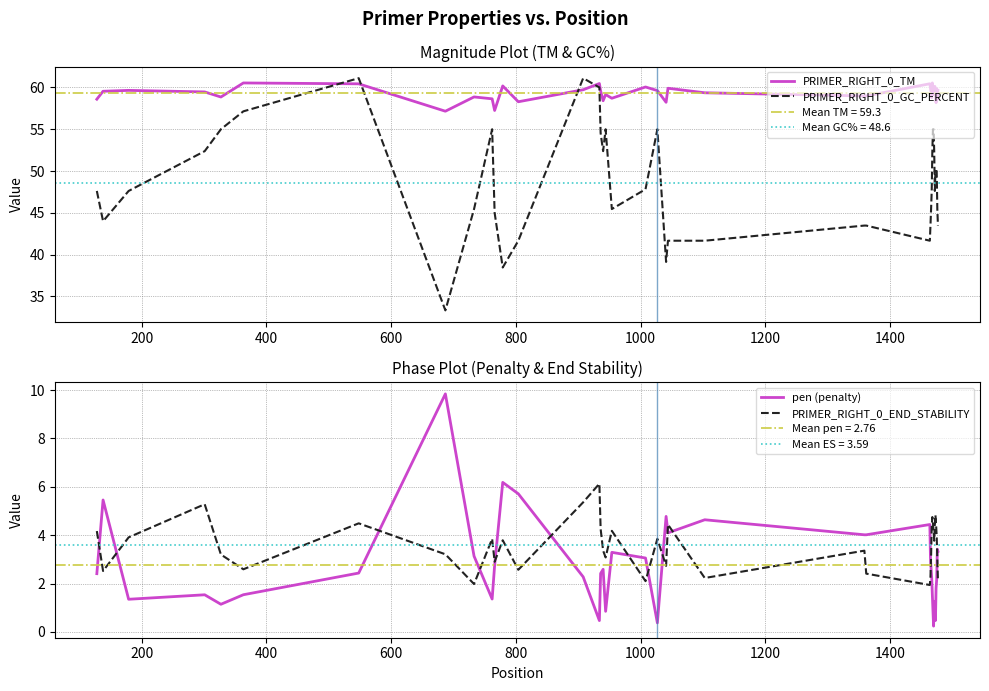

How many interior local valleys does the PRIMER_RIGHT_0_END_STABILITY series have?

11